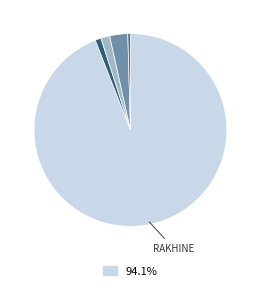

Does any single category account for the majority?

Yes